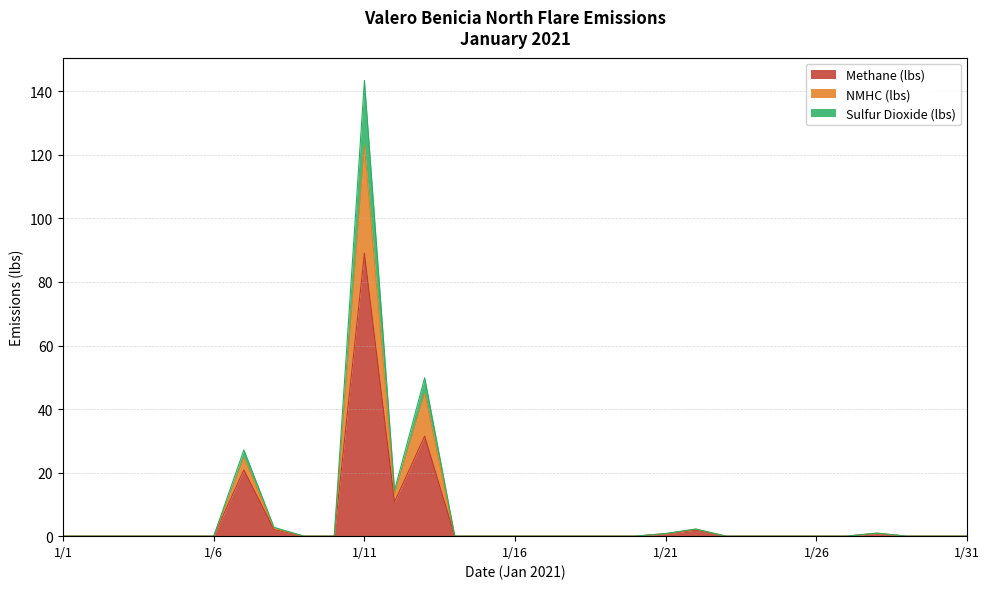

At which category is the sum across all series the highest?

1/11